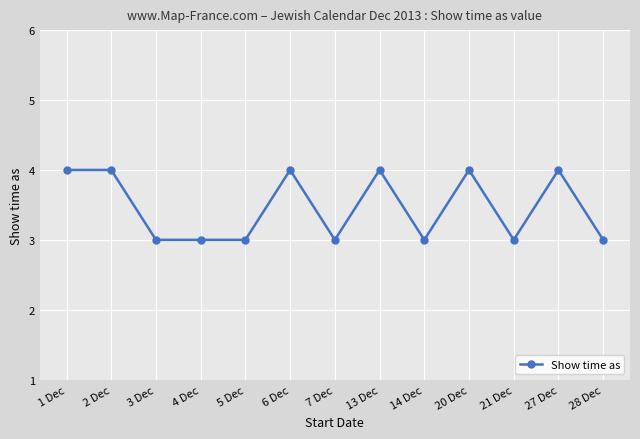

What is the ratio of the value at 21 Dec to the value at 27 Dec?

0.8